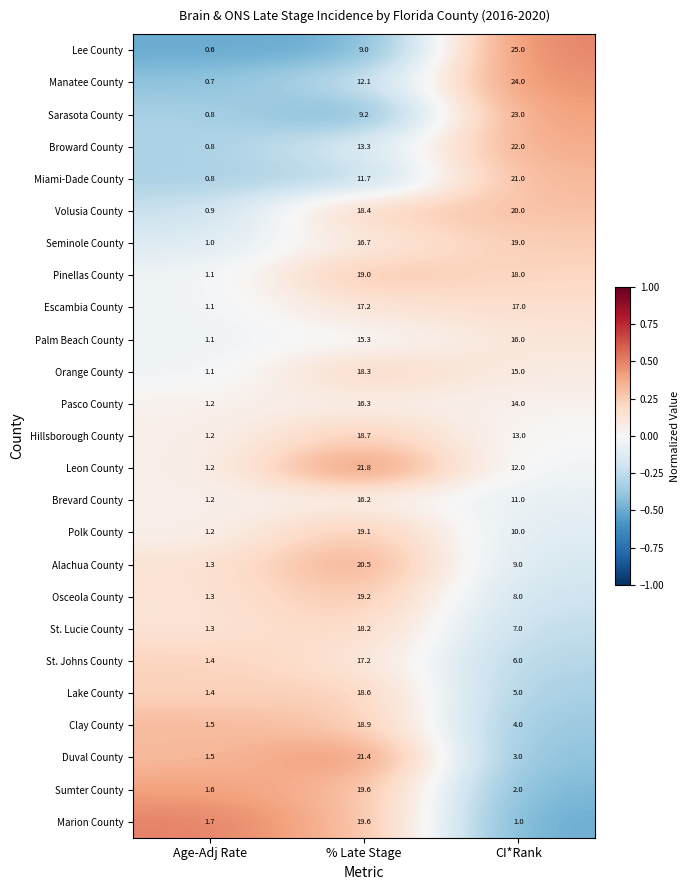

How many distinct data groups are displayed?

25